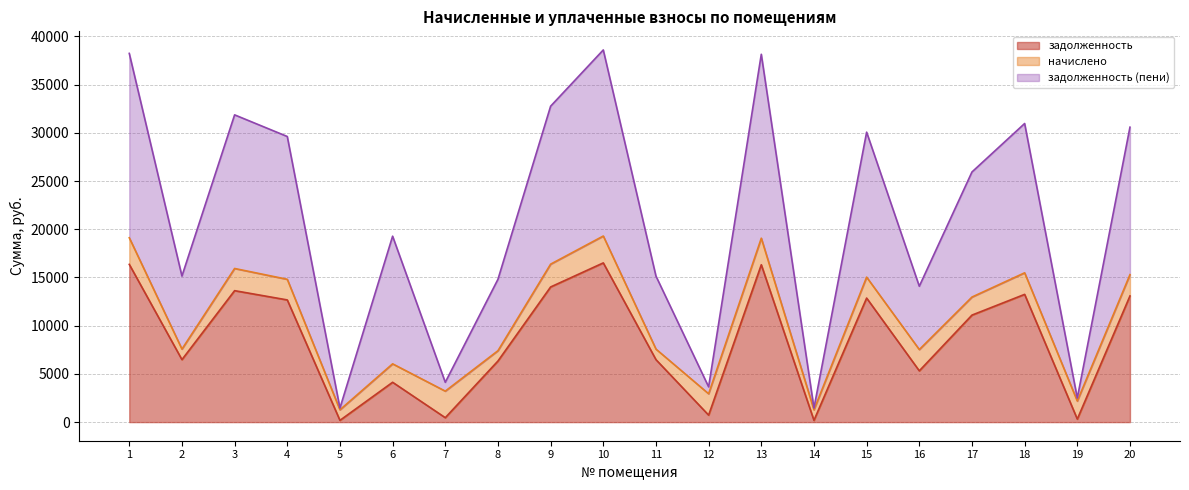

What is the highest value of the задолженность series?

16512.0